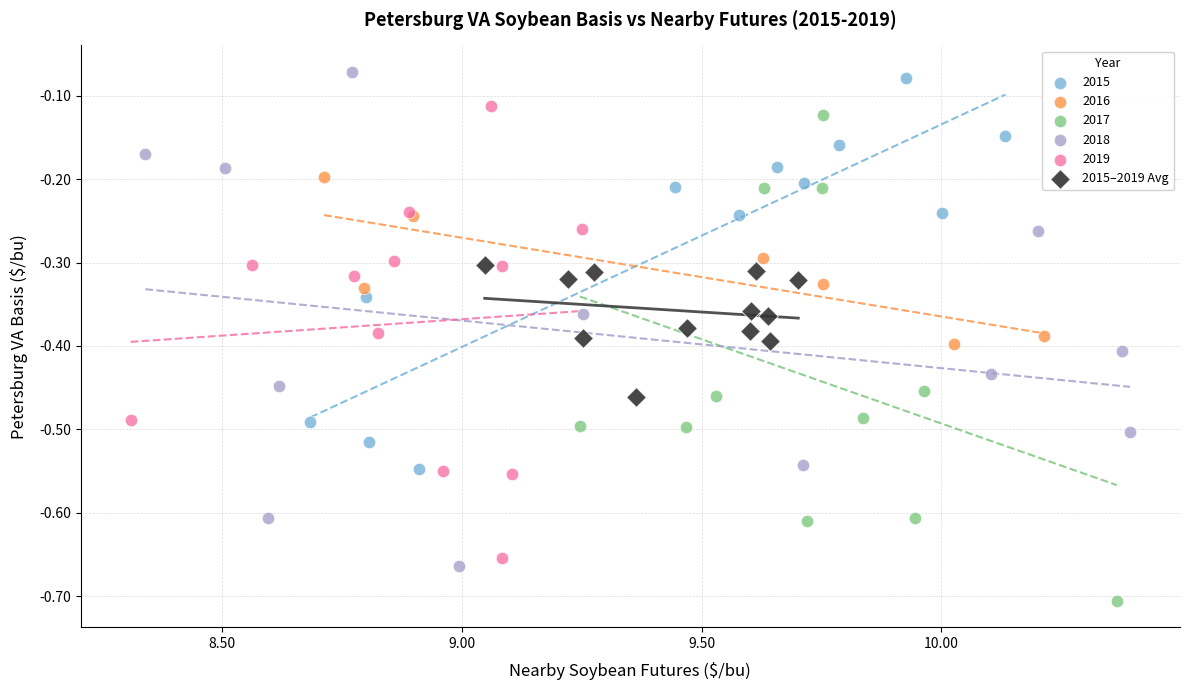

Which series contains the lowest Y value?

2017